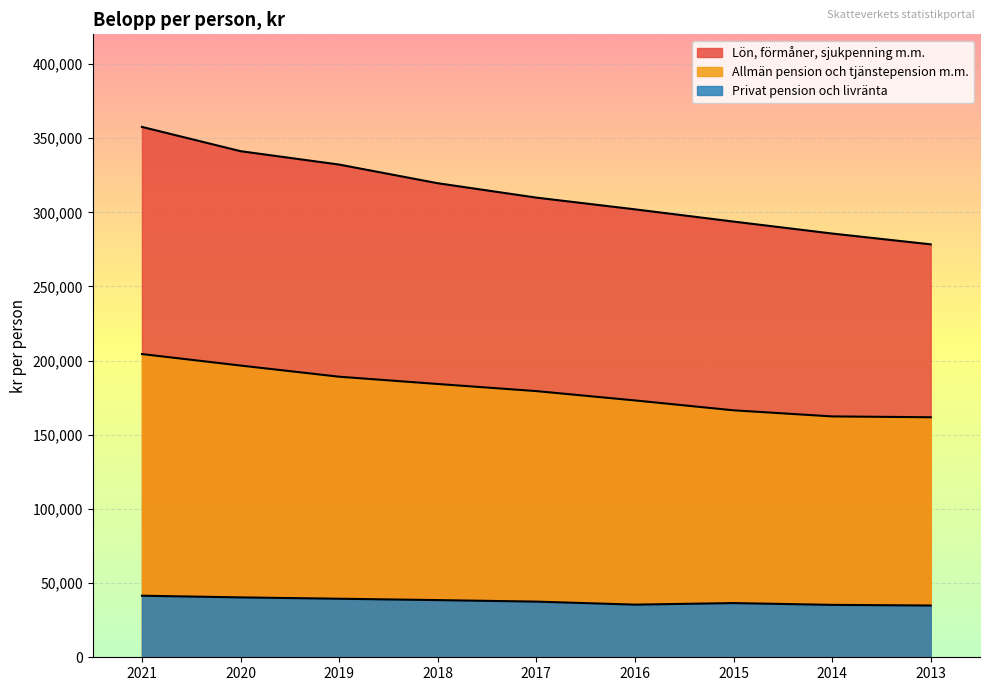

What is the minimum value shown in the chart?

34899.0